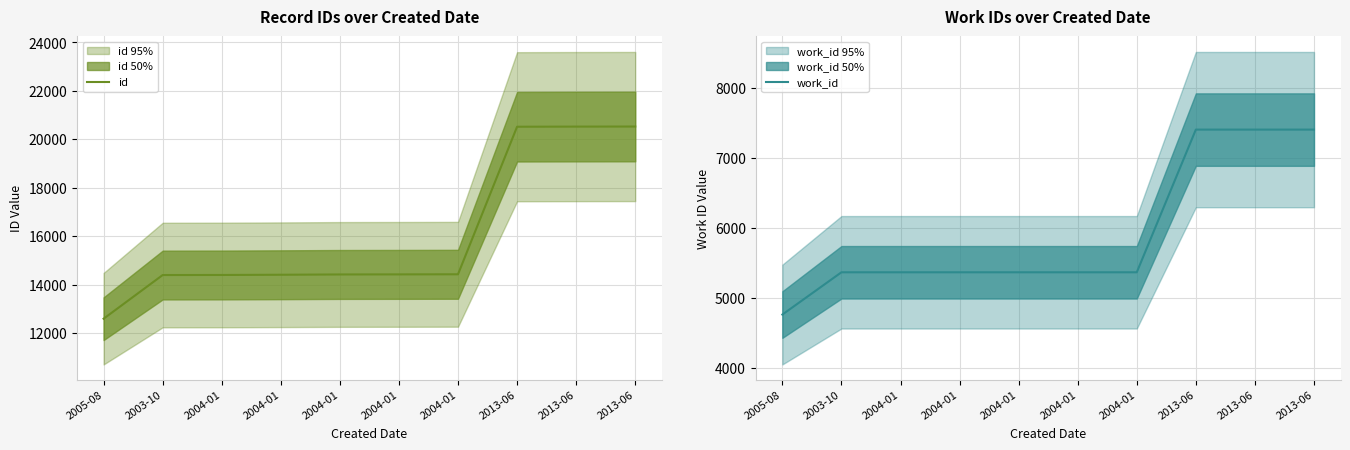

What is the sum of all id values?

160639